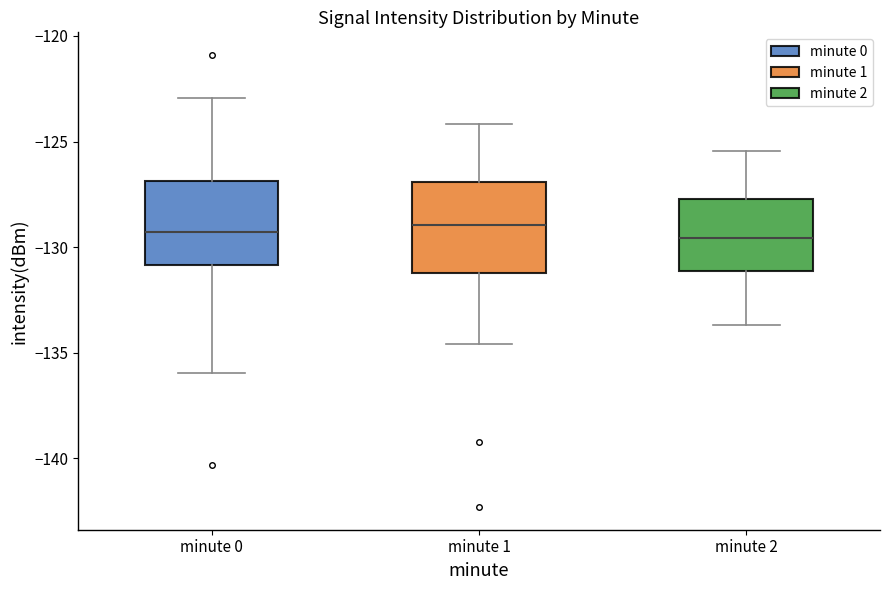

Reading left to right, transcribe this box plot: for each box, give where its median line is, the range the box spans, and where its two whiskers end, as read against the y-axis. The values are not printed on the chart, so give them approximately, as read against the axis.

minute 0: median -129.5, box -131.0 to -127.0, whiskers -136.0 to -123.0
minute 1: median -129.0, box -131.0 to -127.0, whiskers -134.5 to -124.0
minute 2: median -129.5, box -131.0 to -127.5, whiskers -133.5 to -125.5